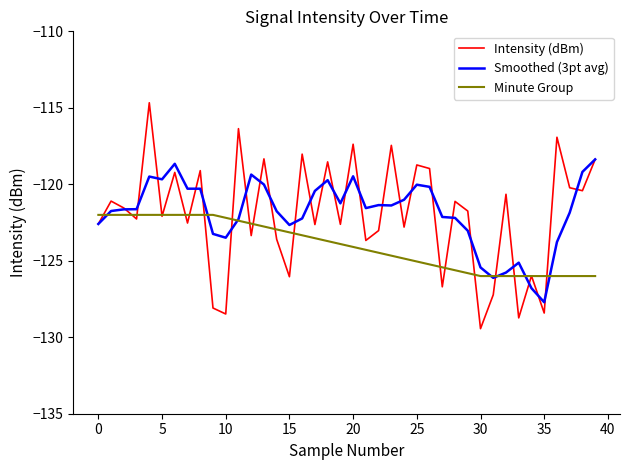

What is the label of the 33rd point from the left?

32